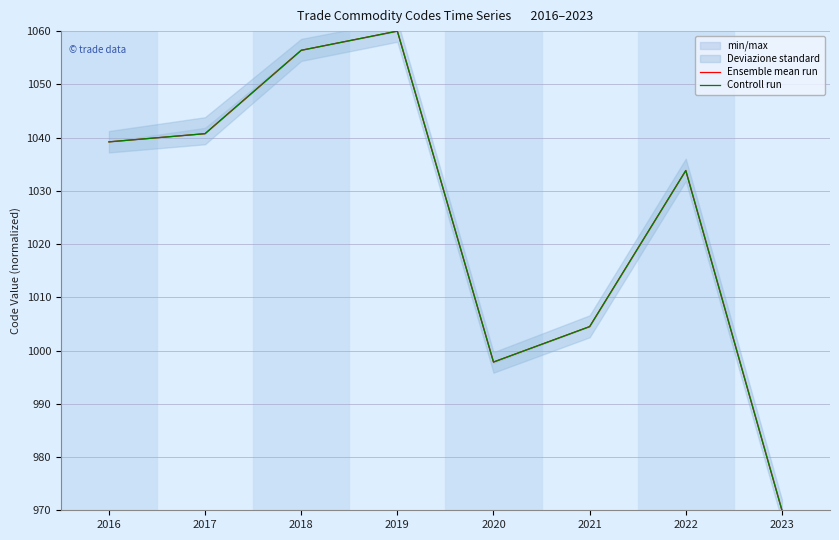

Which series has the widest spread of values?

Ensemble mean run